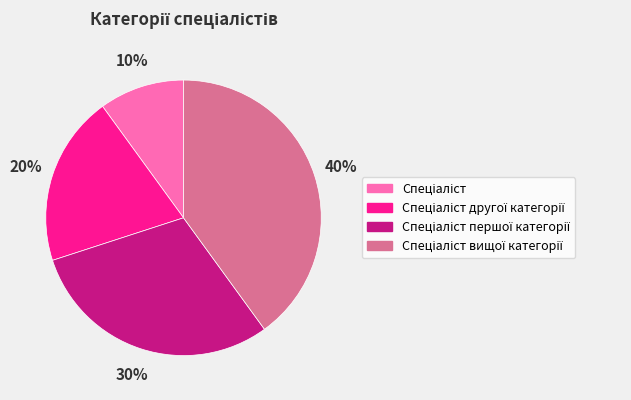

Does any single category account for the majority?

No